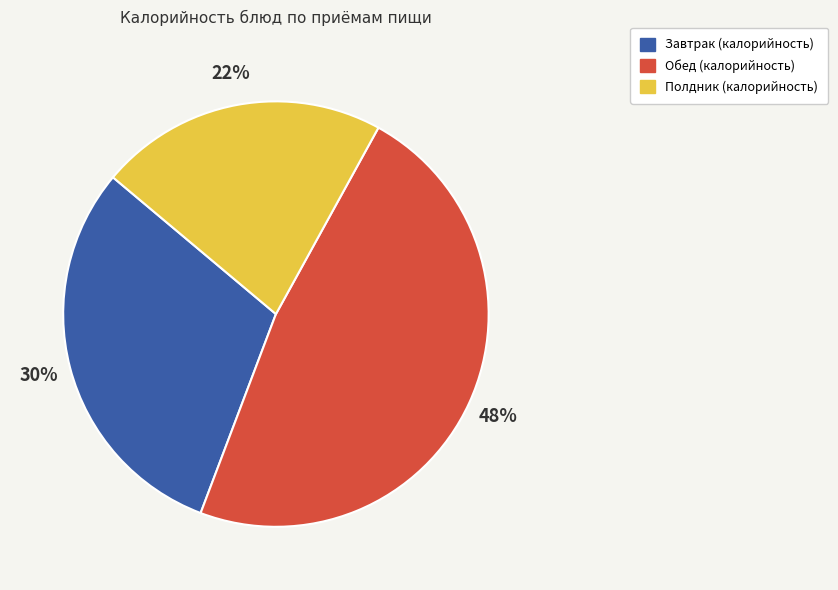

To the nearest percent, what is the difference between the largest and smallest slice percentages?

26%